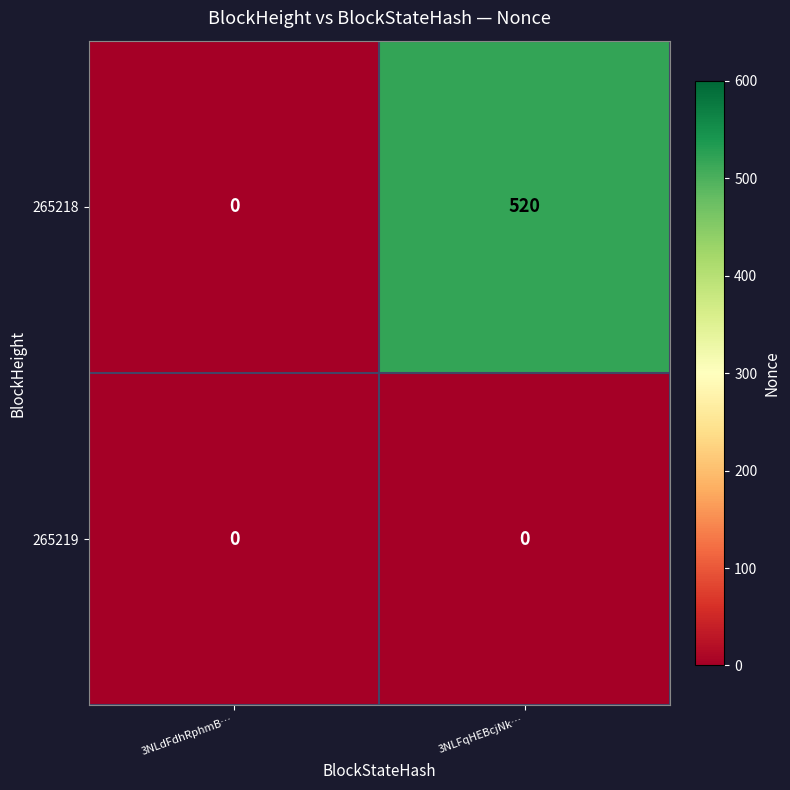

Reading left to right, list all the values displayed in this chart.

265218: 3NLdFdhRphmB…=0	3NLFqHEBcjNk…=520
265219: 3NLdFdhRphmB…=0	3NLFqHEBcjNk…=0